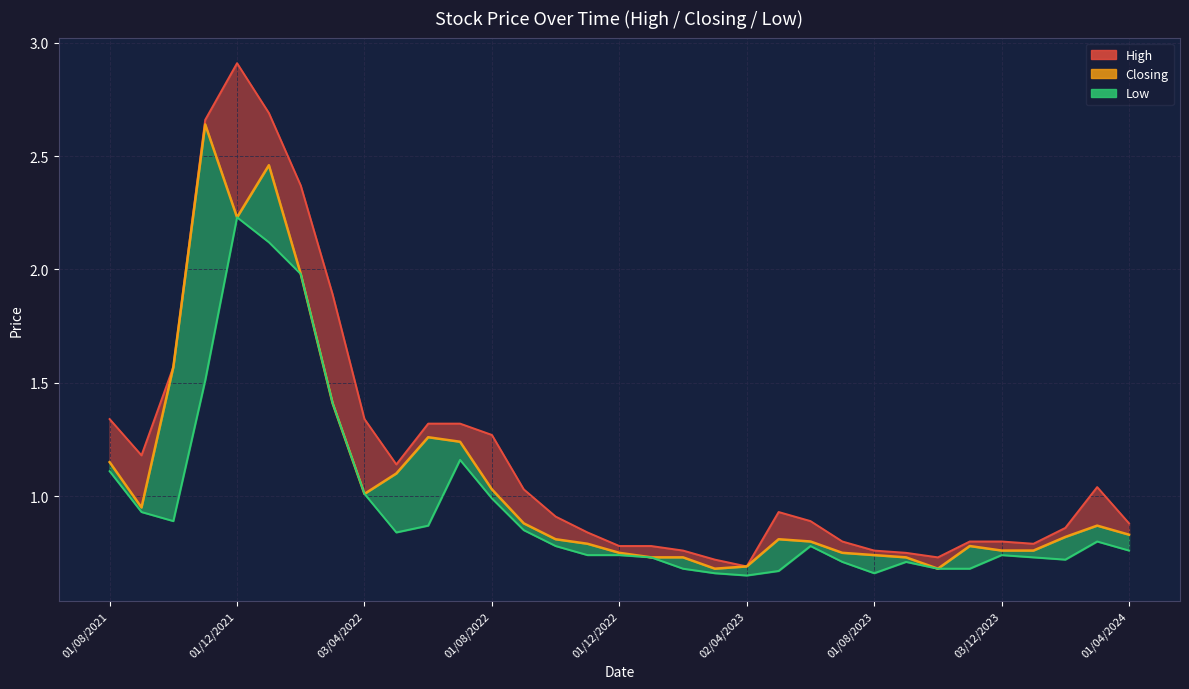

Which series changed the most between 01/05/2023 and 03/04/2022?

High